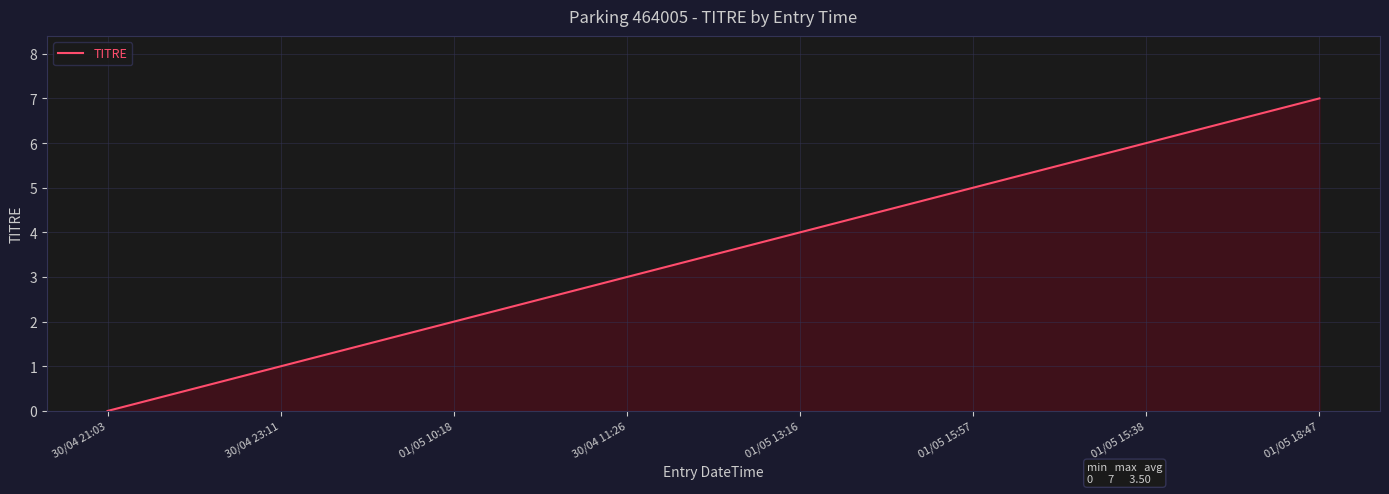

Reading left to right, transcribe all the data shown in this chart.

0	1	2	3	4	5	6	7